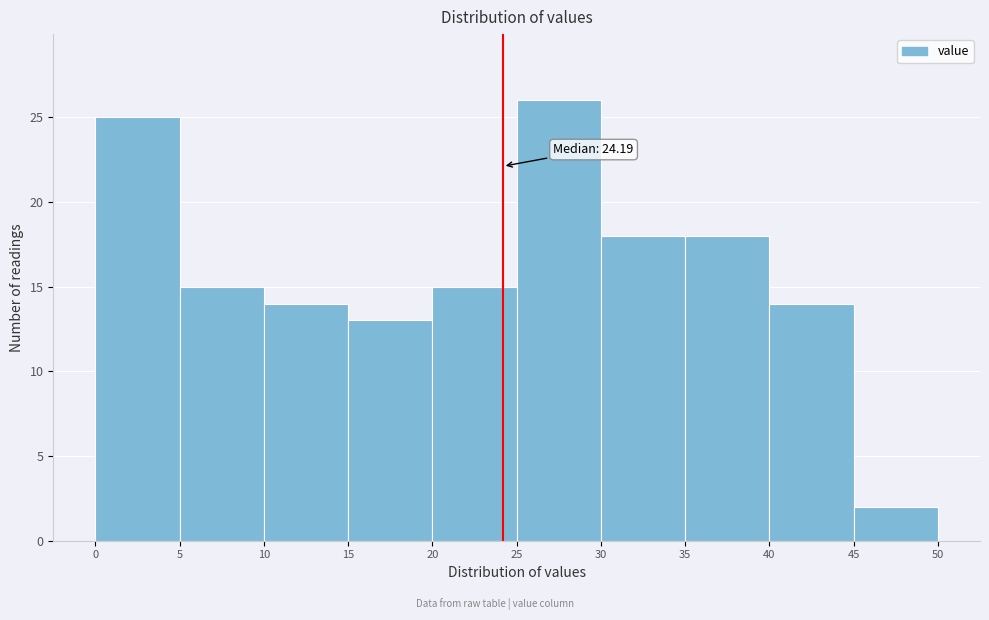

Which range on the x-axis has the tallest bar?

25 to 30